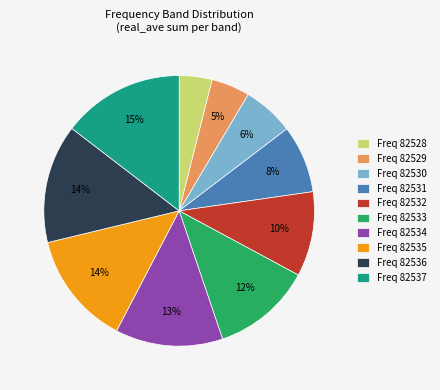

To the nearest percent, what is the average slice percentage?

10%